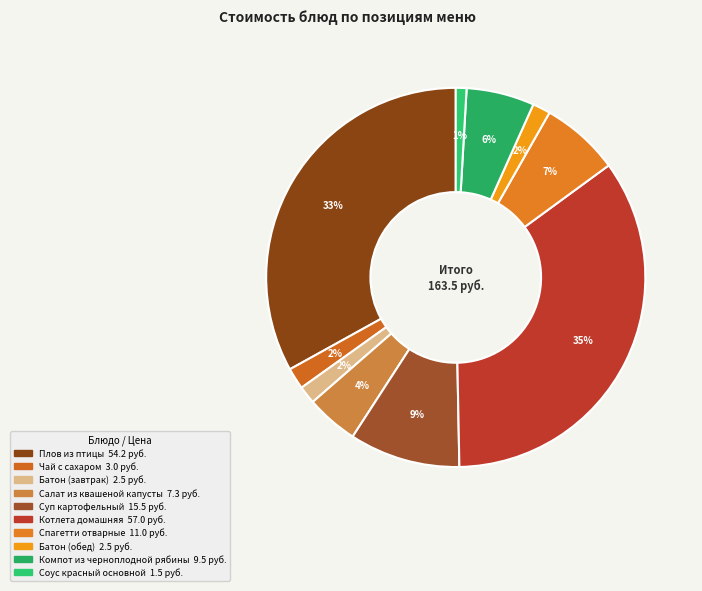

To the nearest percent, what portion does Соус красный основной represent?

1%